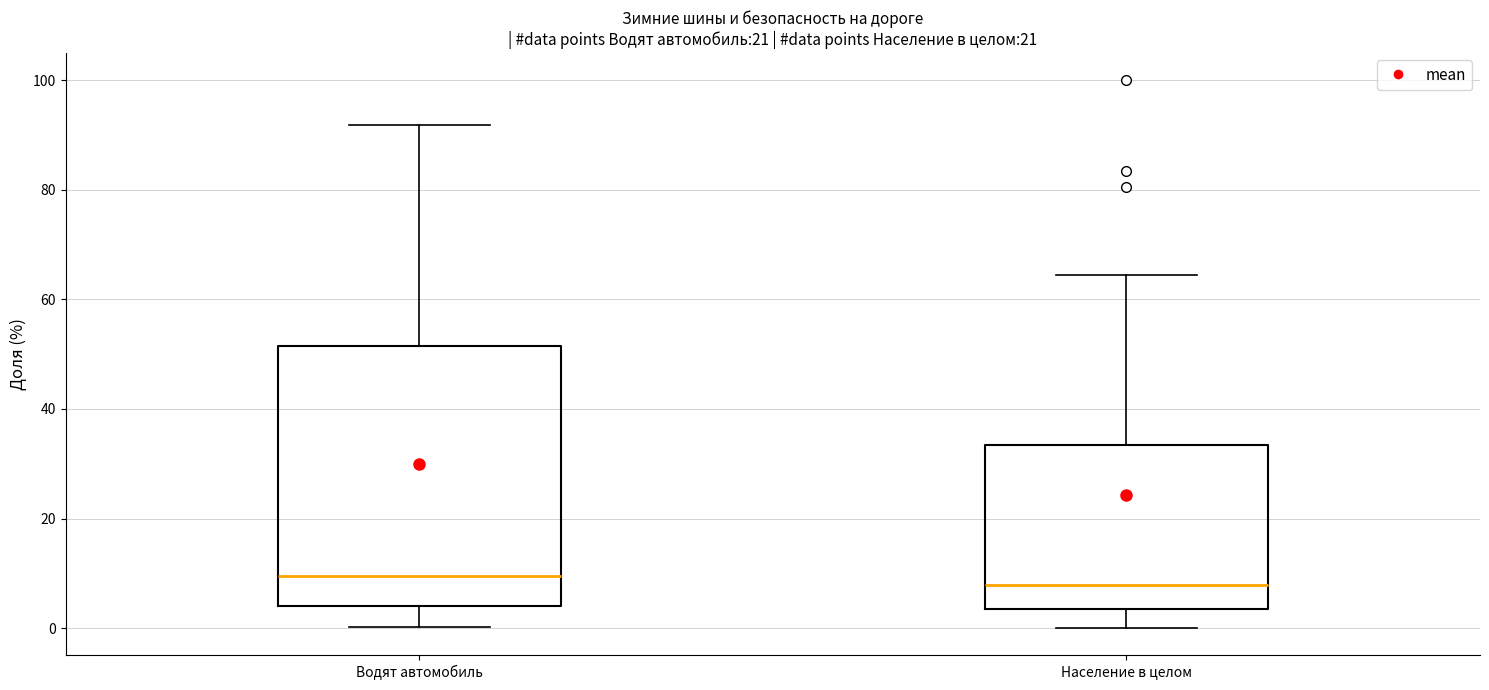

Where does the lower whisker of the box for Население в целом end on the y-axis? The values are not printed on the chart, so give them approximately, as read against the axis.

0